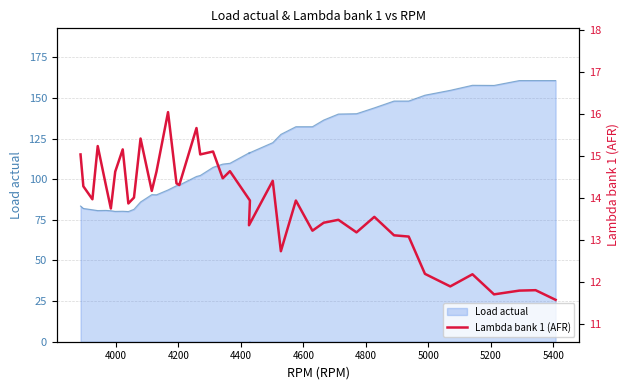

How many lines are shown in the chart?

1